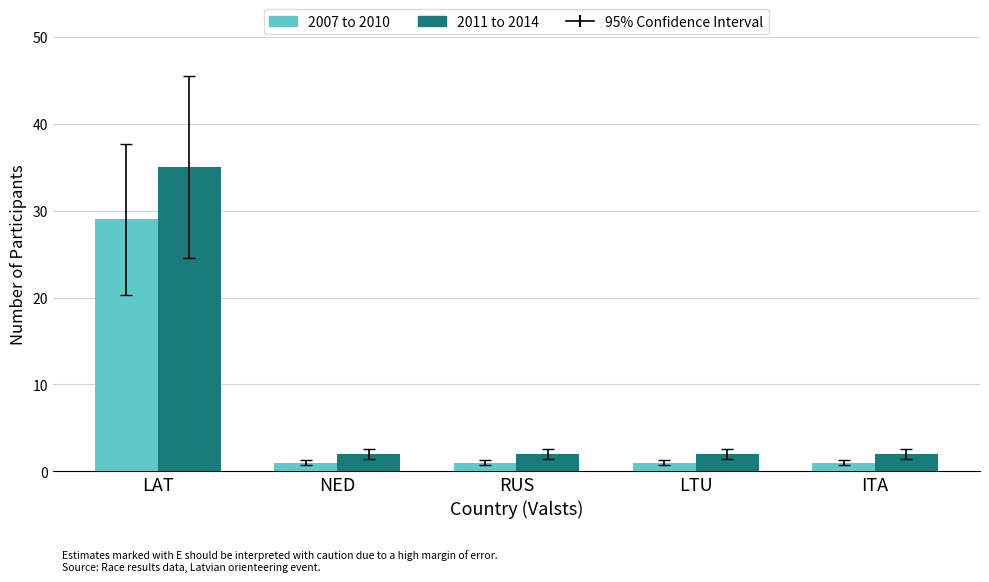

The value of 2011 to 2014 at ITA is 2. True or false?

True